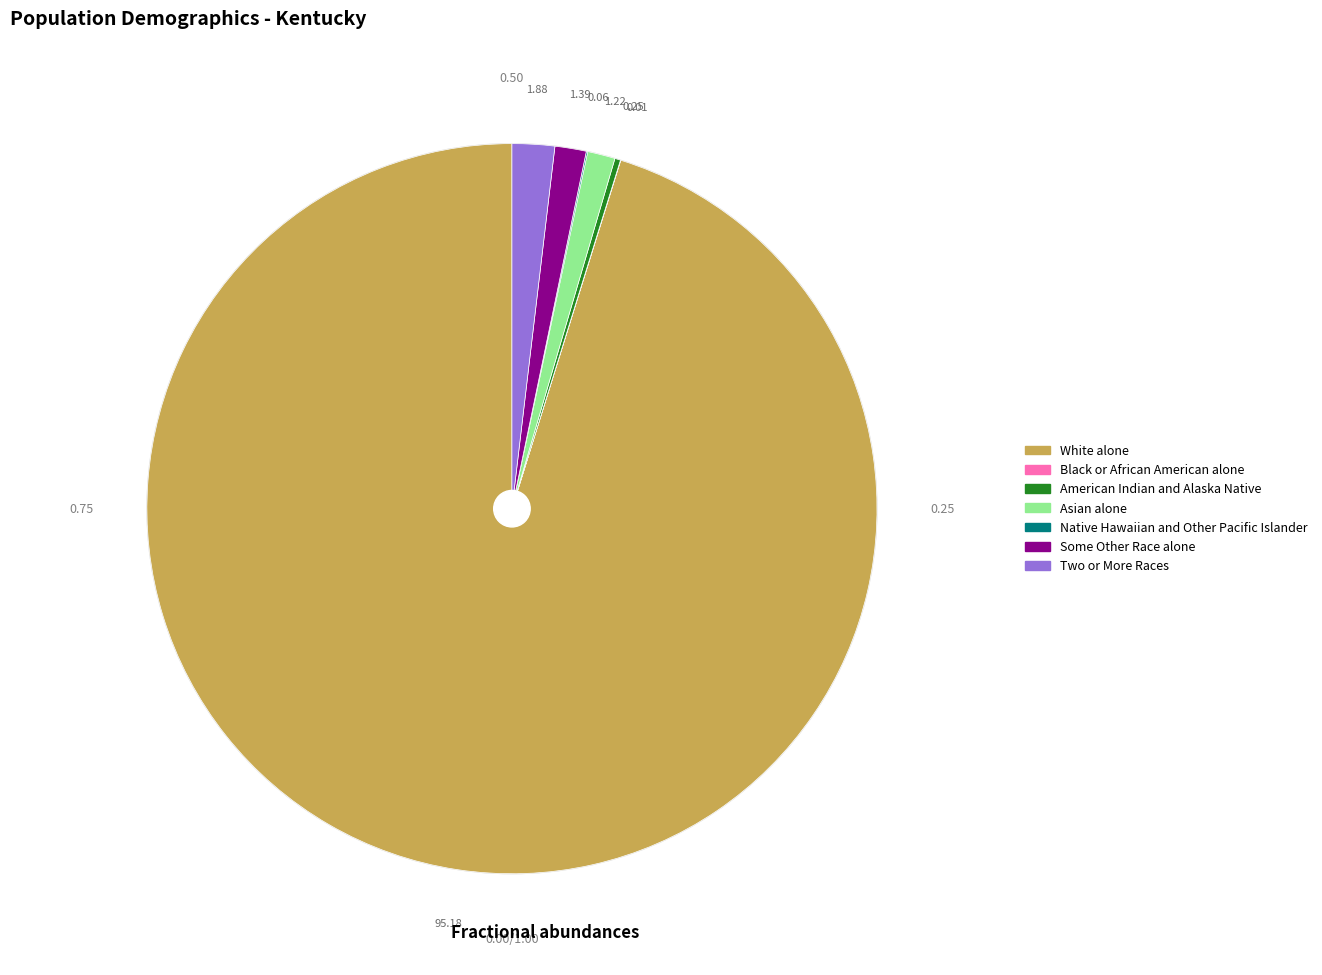

Is there any slice that represents more than half of the pie?

Yes